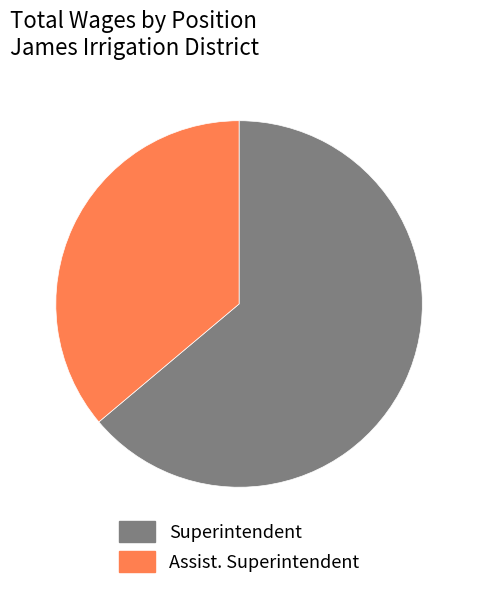

Rank the categories by value from highest to lowest.

Superintendent, Assist. Superintendent